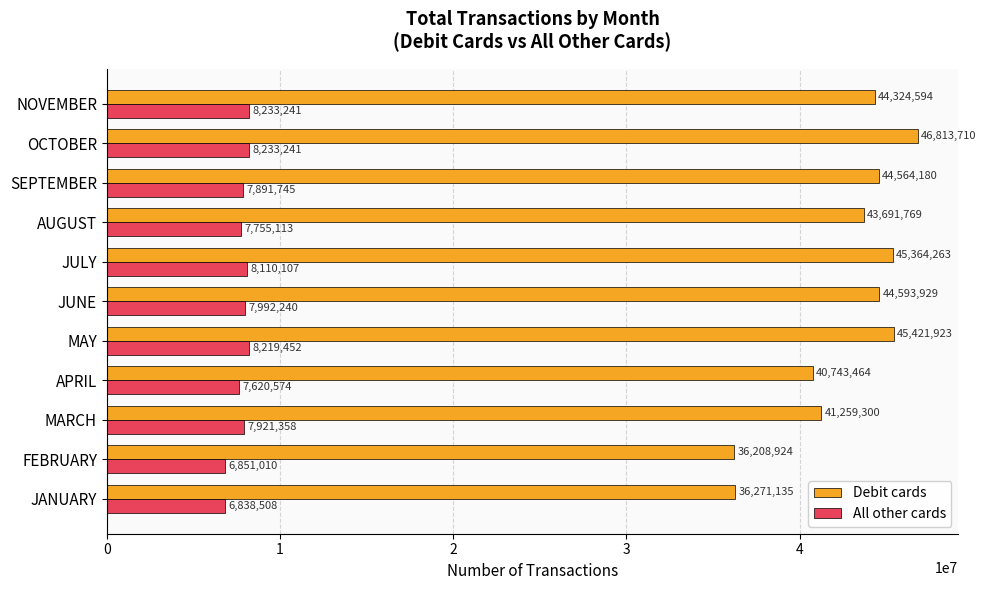

Is it true that Debit cards equals 45364263 at JULY?

True